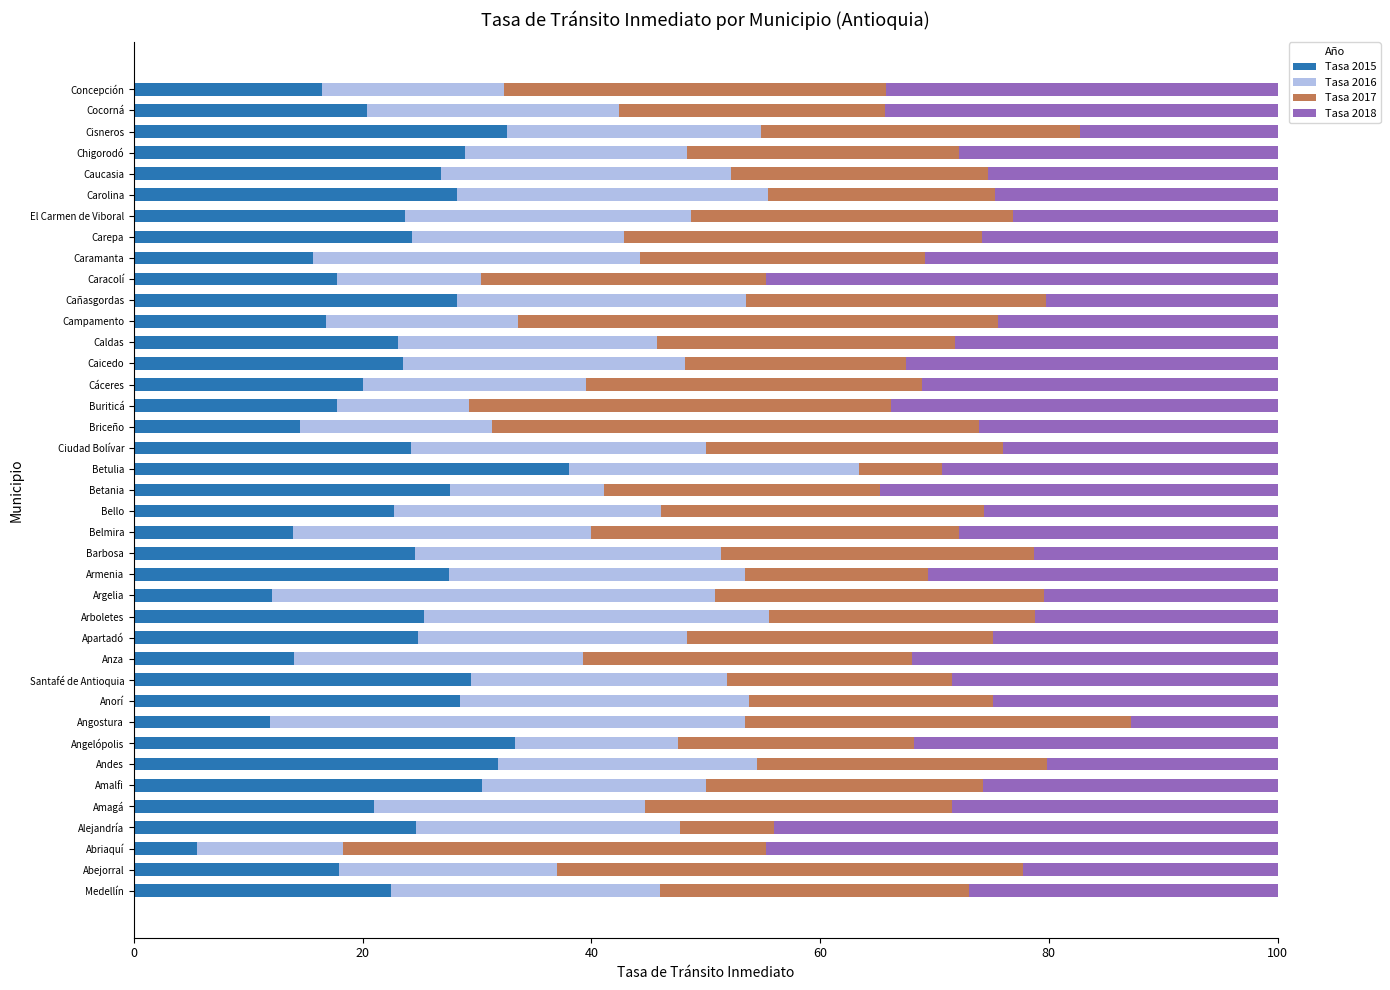

The Tasa 2015 series shows 5.5 at Abriaquí. True or false?

True